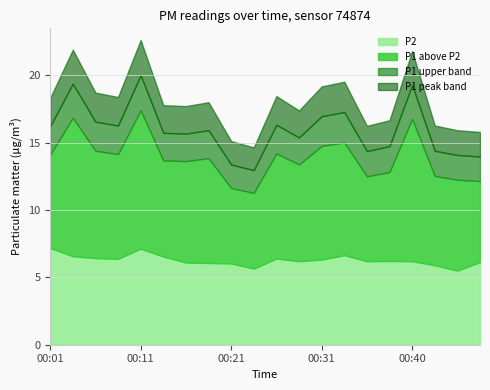

At how many categories does at least one series exceed 5?

20